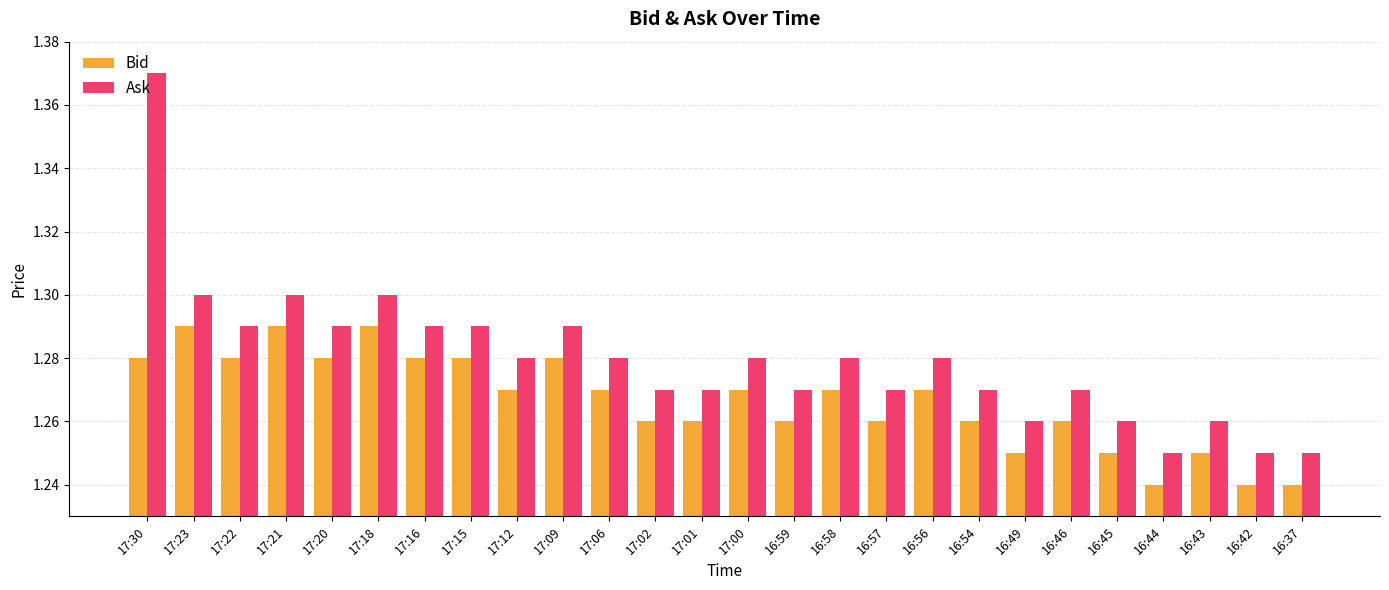

Count the Ask values in the range 1 to 2.

26